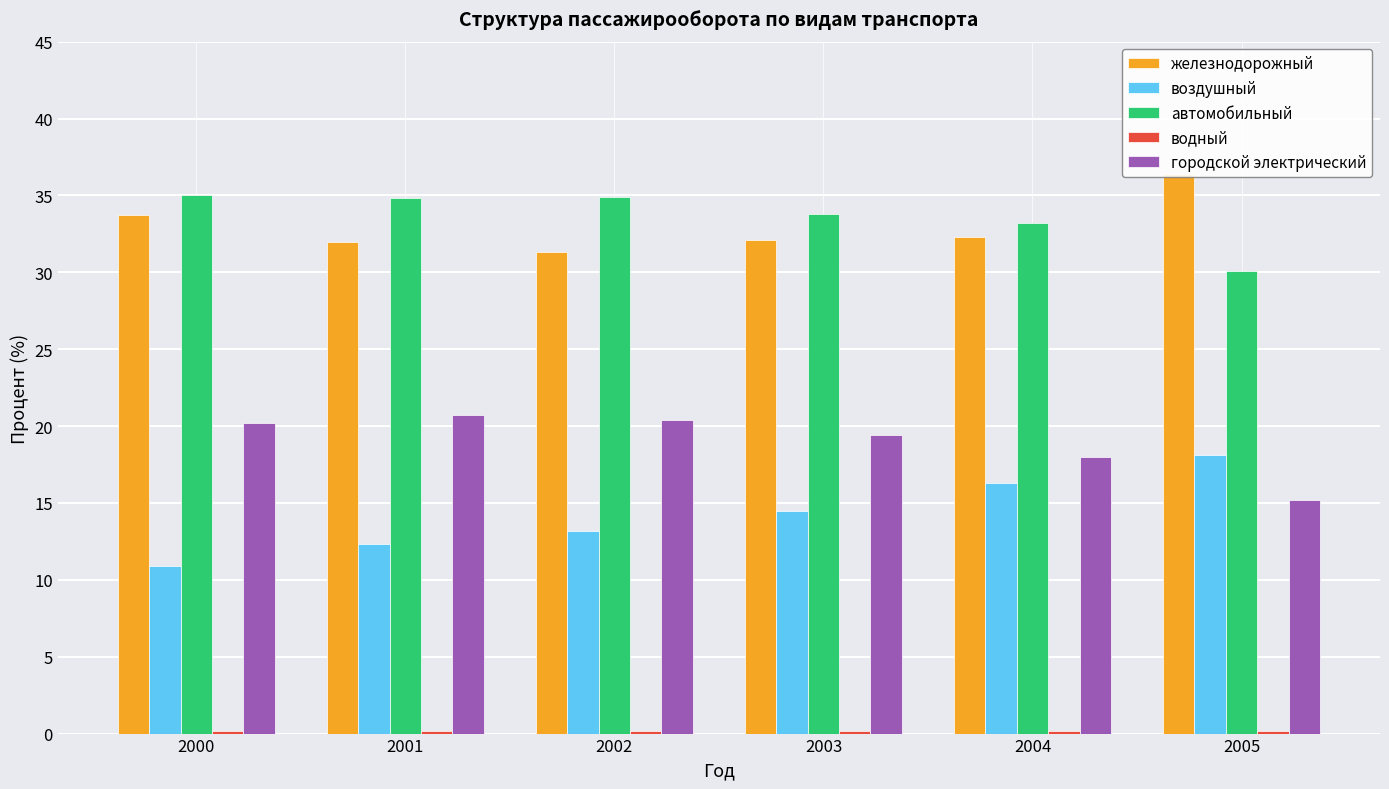

What is the value of the воздушный bar at the 1st from the left?

10.9